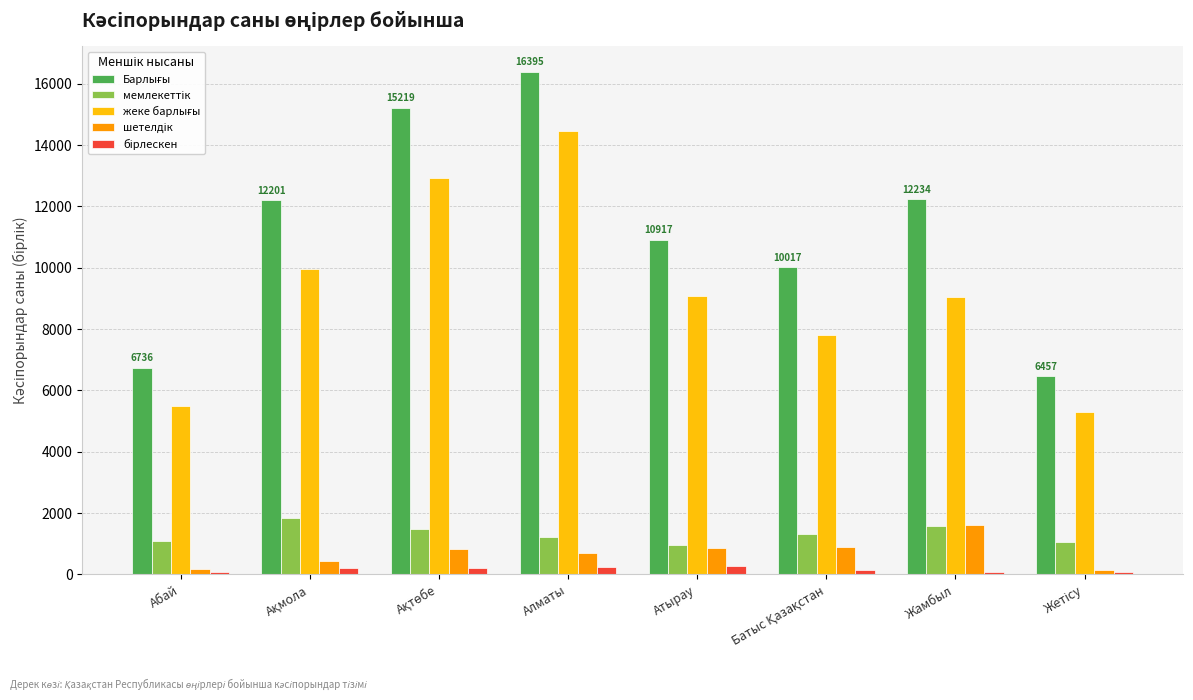

What is the greatest value displayed?

16395